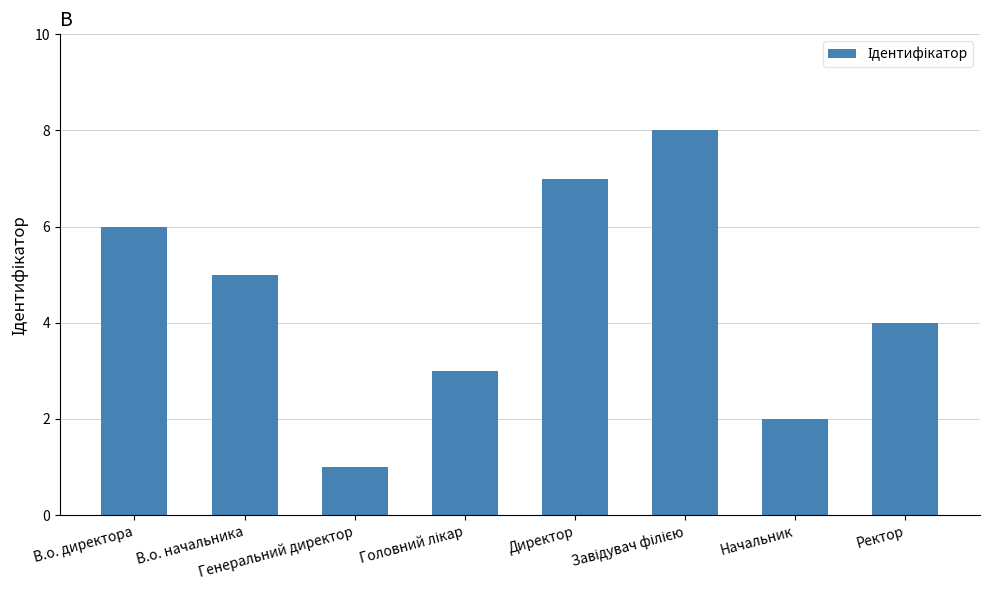

What is the maximum value shown in the chart?

8